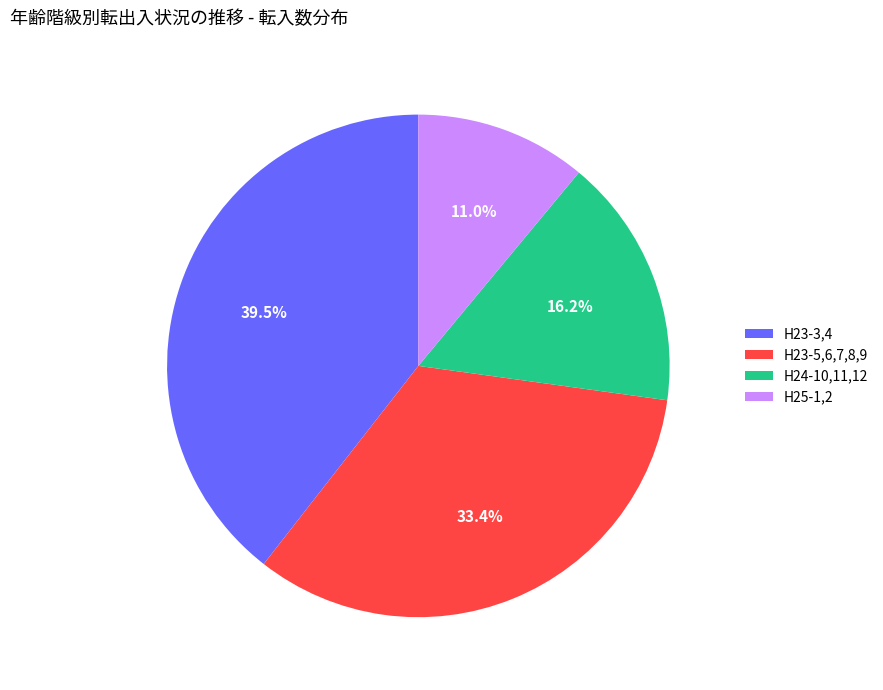

Between H24-10,11,12 and H23-5,6,7,8,9, which is larger?

H23-5,6,7,8,9